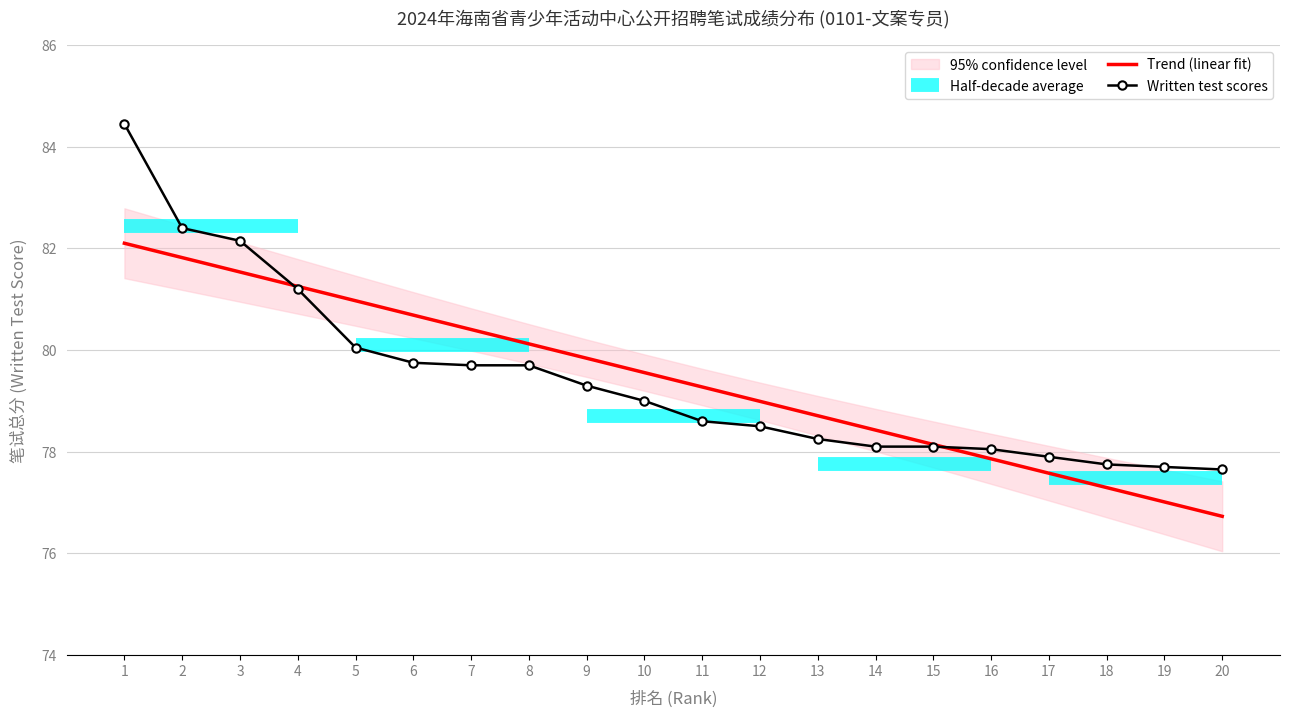

Reading right to left, extract all data points from this chart.

Trend (linear fit): 76.7	77.0	77.3	77.6	77.9	78.1	78.4	78.7	79.0	79.3	79.6	79.8	80.1	80.4	80.7	81.0	81.3	81.5	81.8	82.1
Written test scores: 77.7	77.7	77.8	77.9	78.0	78.1	78.1	78.2	78.5	78.6	79.0	79.3	79.7	79.7	79.8	80.0	81.2	82.2	82.4	84.5